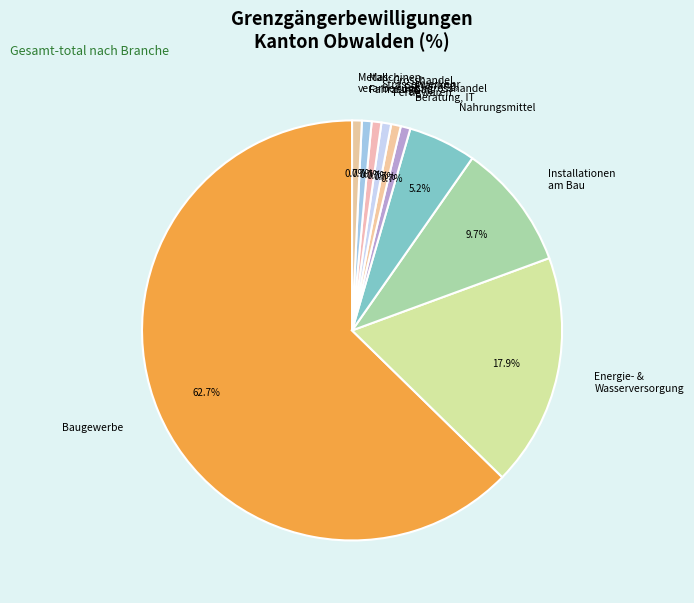

What portion of the pie excludes Installationen am Bau?

90.3%